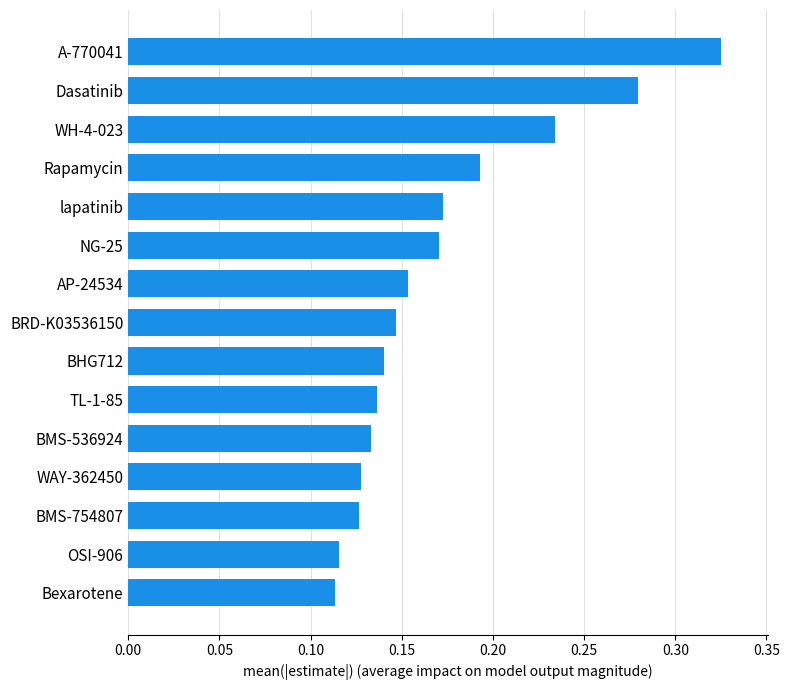

How many bars are there in total?

15